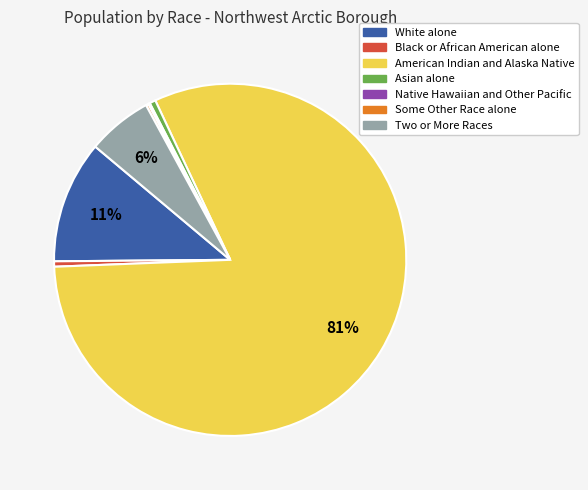

Which category accounts for the majority?

American Indian and Alaska Native